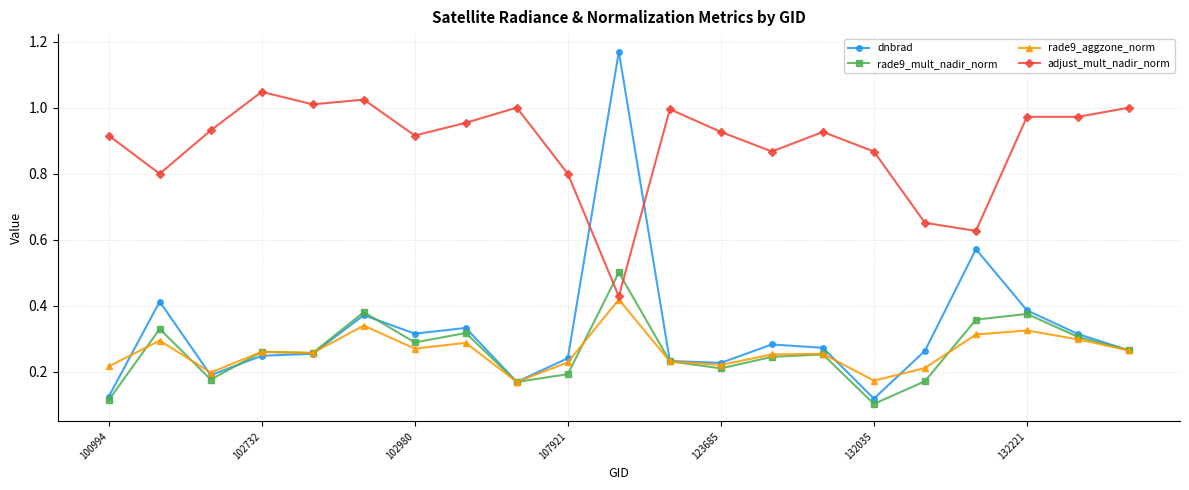

Rank the series by their maximum value, from lowest to highest.

rade9_aggzone_norm, rade9_mult_nadir_norm, adjust_mult_nadir_norm, dnbrad